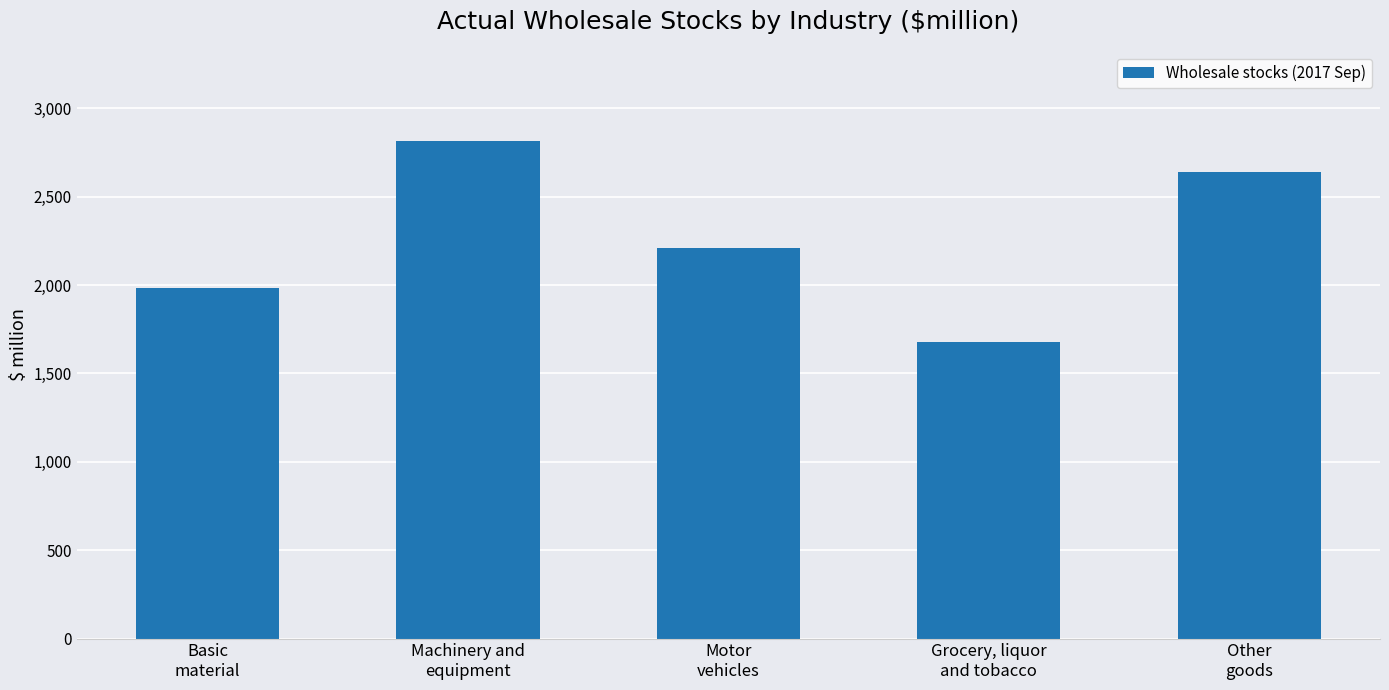

The value at Motor
vehicles is 3801. True or false?

False